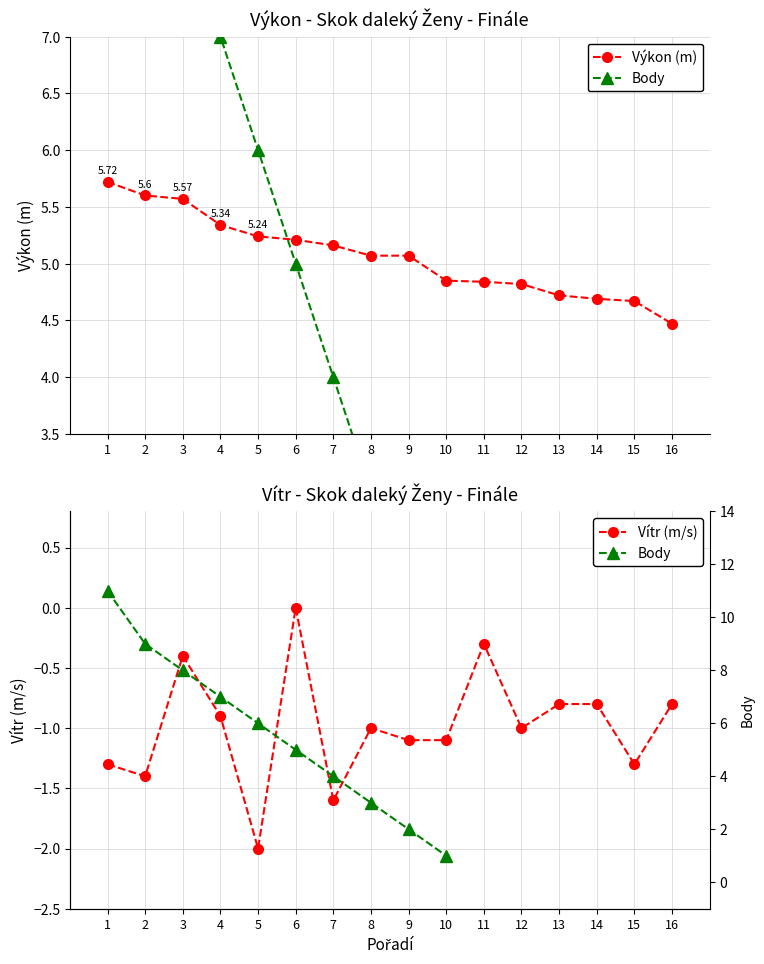

How many data points in Výkon (m) are less than 5?

7